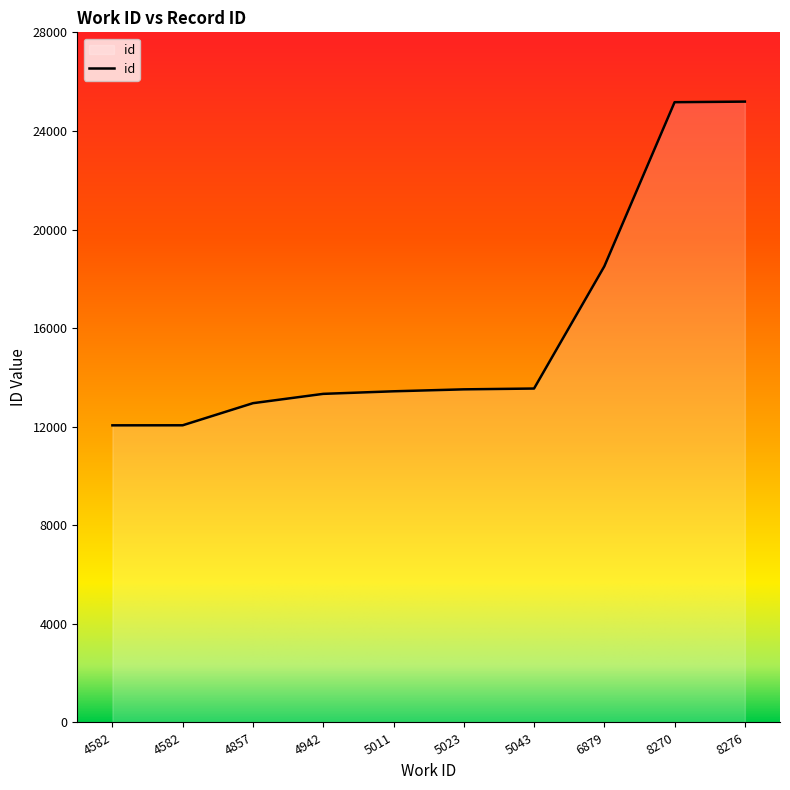

What is the smallest value displayed?

12055